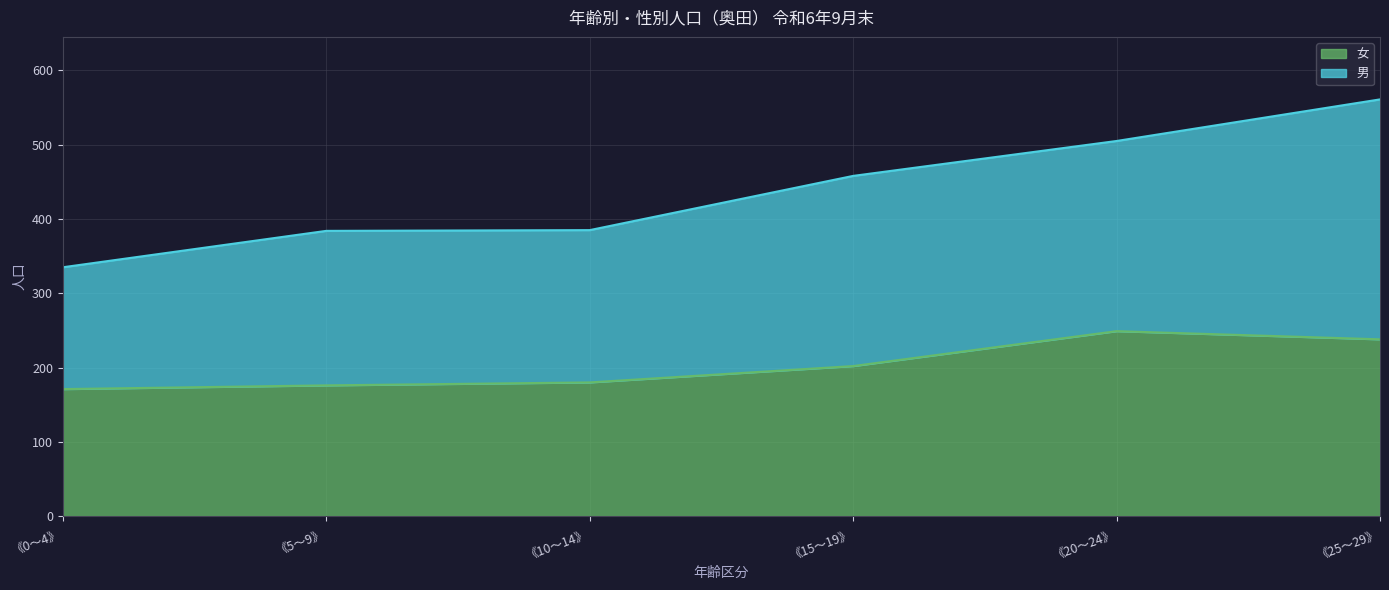

List the series in order of their peak value, highest first.

男, 女